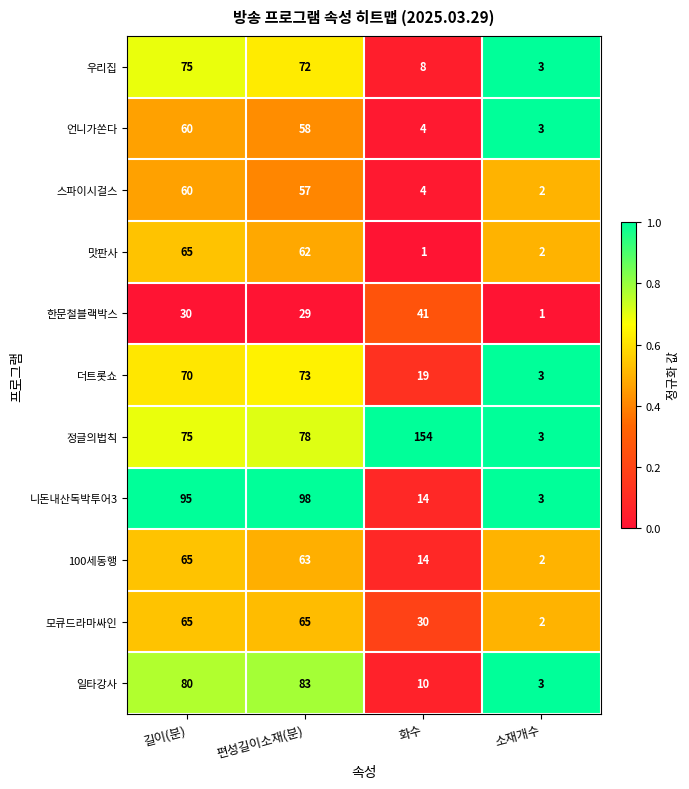

What is the difference between the 모큐드라마싸인 values at 소재개수 and 길이(분)?

63